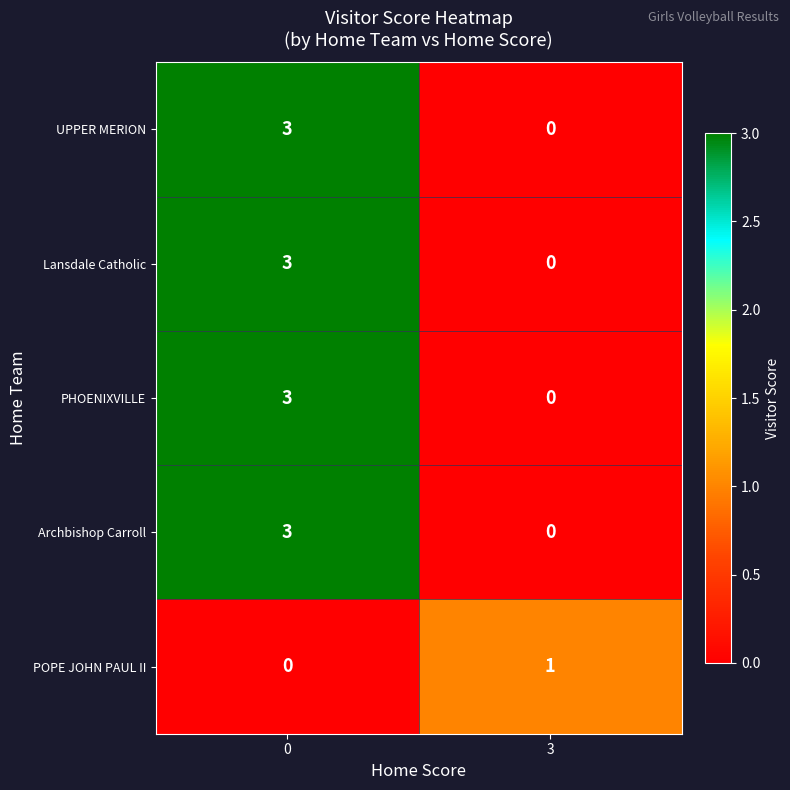

What is the total value across all series at 0?

12